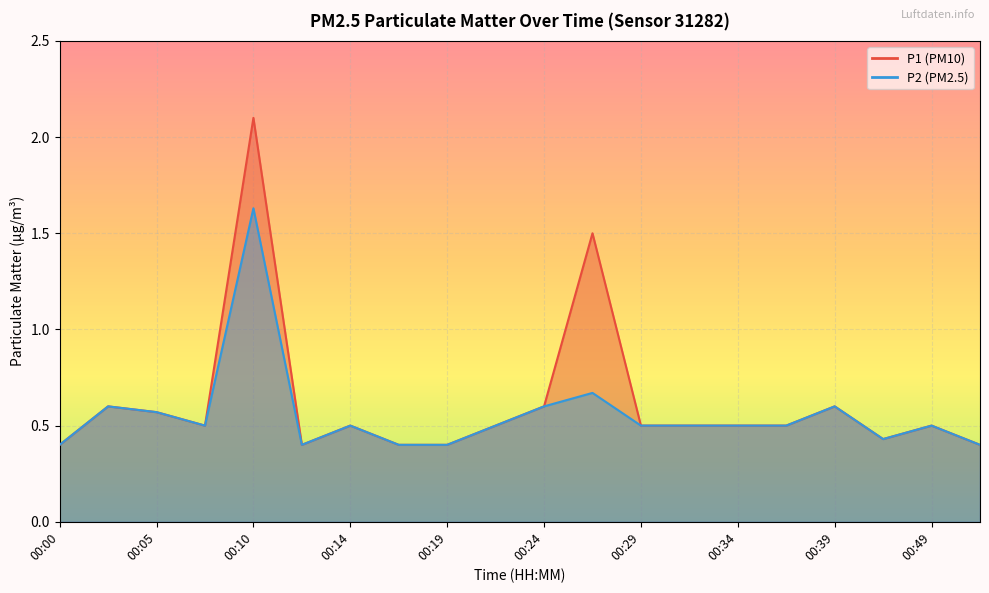

Which series has the widest spread of values?

P1